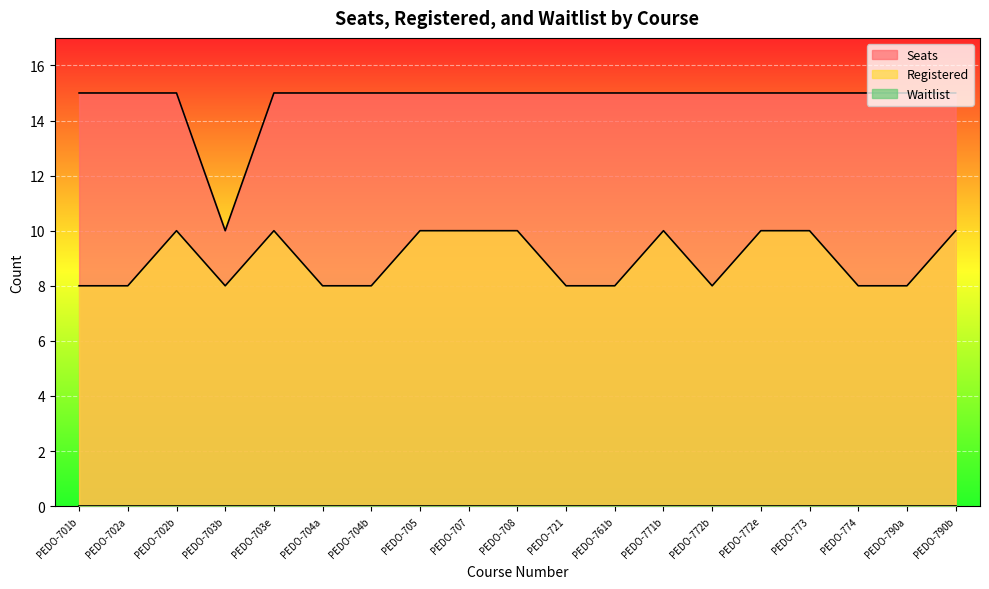

The Registered series shows 17 at PEDO-702b. True or false?

False